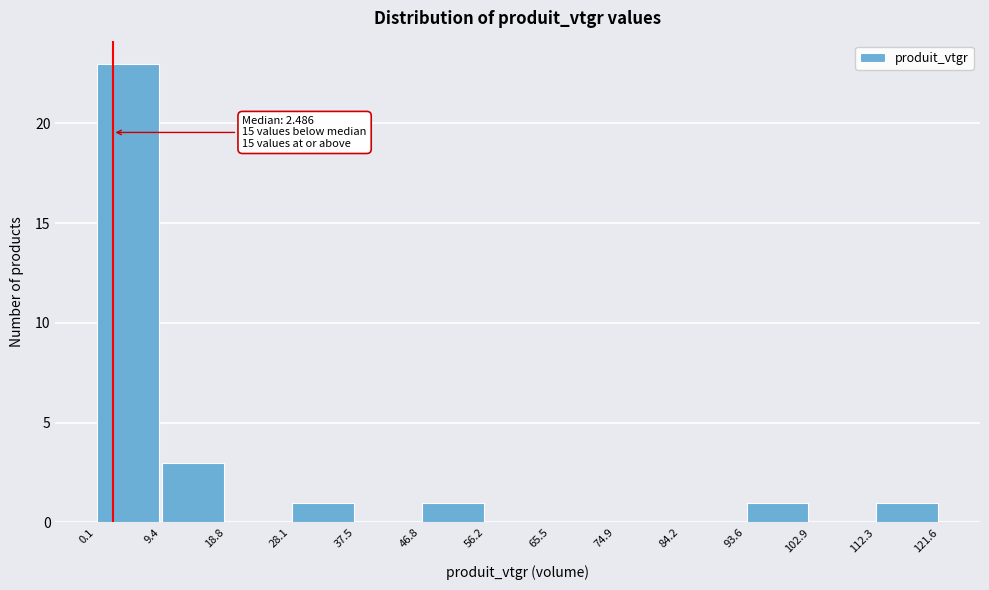

Which range on the x-axis has the tallest bar?

0.1 to 9.4